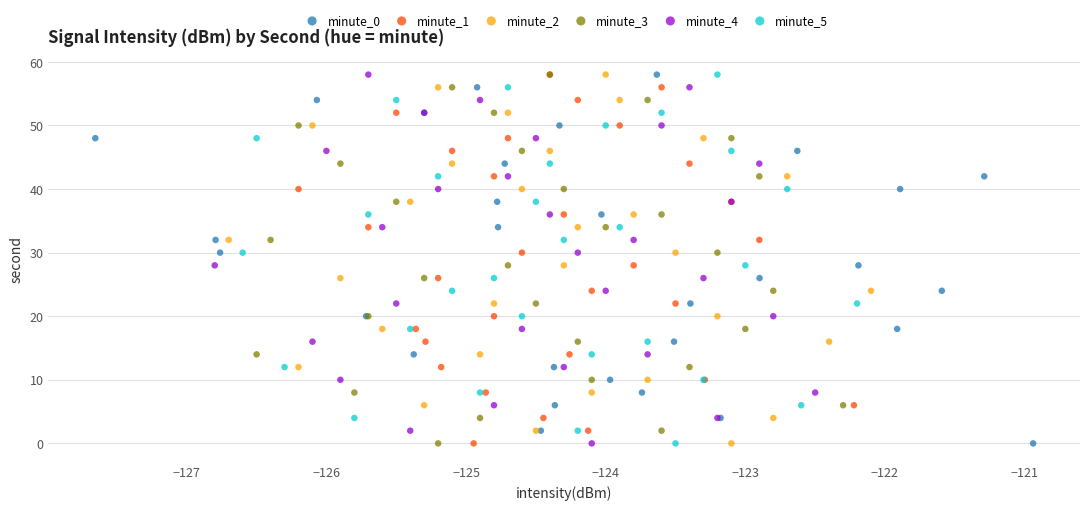

What are all the series names shown in the legend?

minute_0, minute_1, minute_2, minute_3, minute_4, minute_5